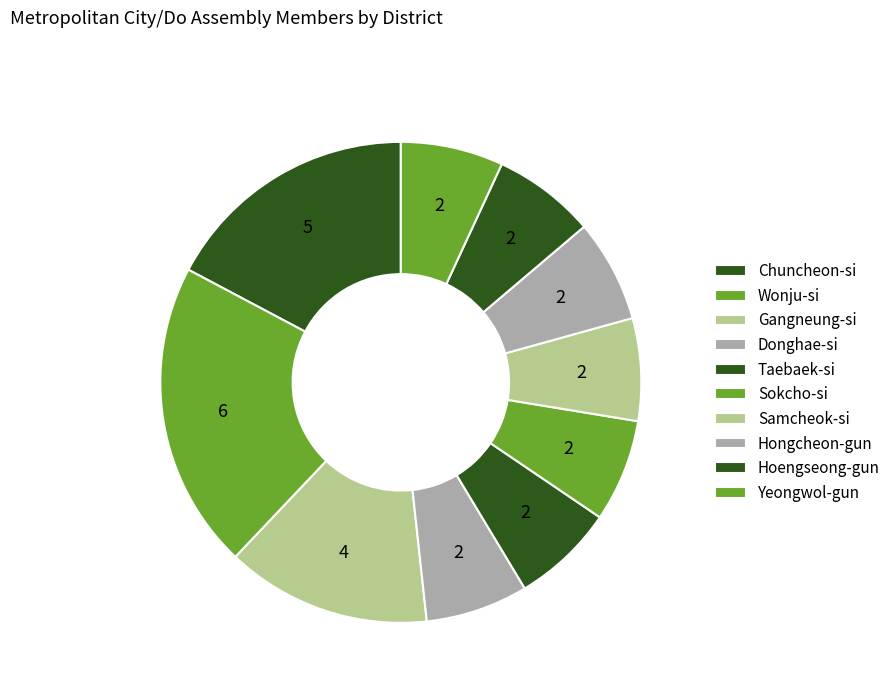

How many slices are in this pie chart?

10